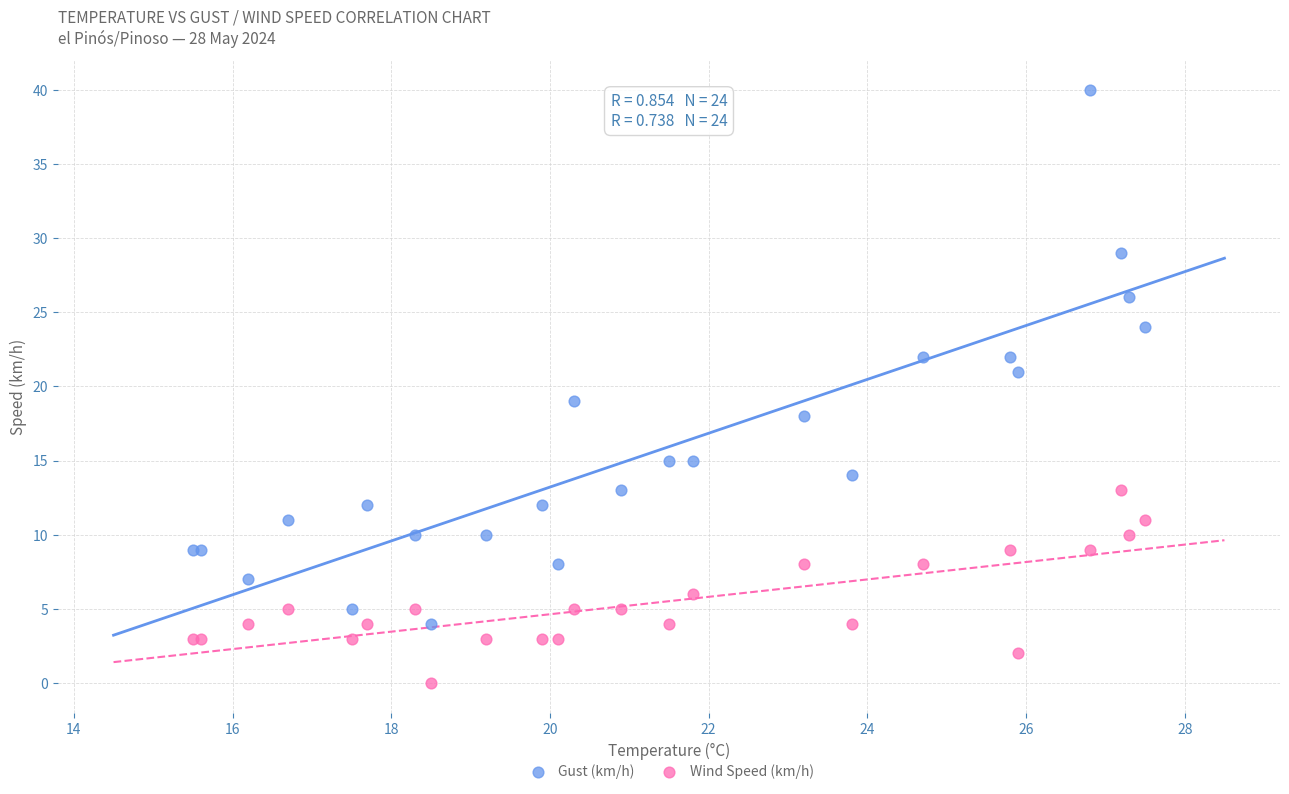

Which series contains the lowest Y value?

Wind Speed (km/h)